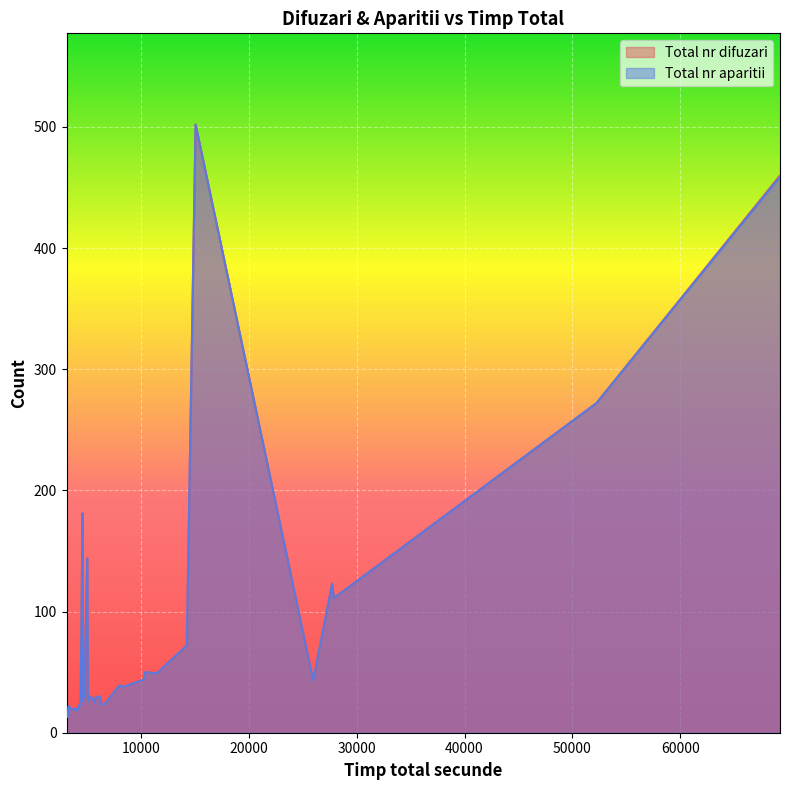

Rank the series by their average value, from highest to lowest.

Total nr difuzari, Total nr aparitii